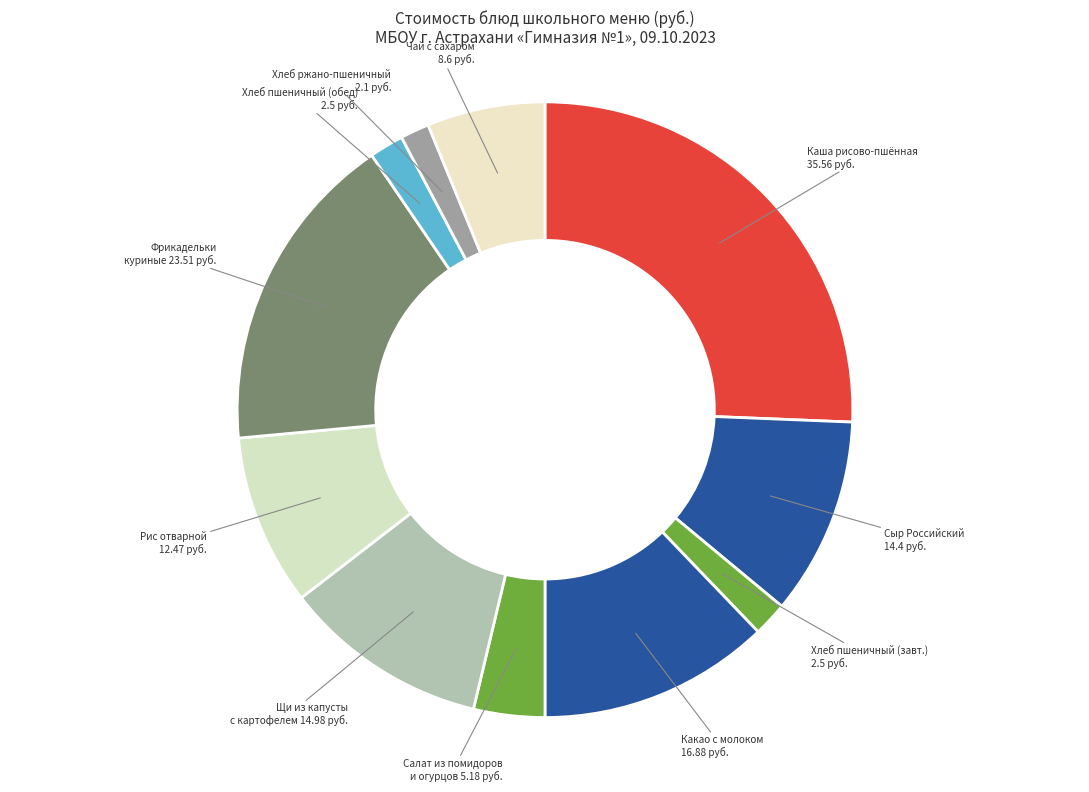

Rank the categories by value from lowest to highest.

Хлеб ржано-пшеничный, Хлеб пшеничный (завтрак), Хлеб пшеничный (обед), Салат из свежих помидоров и огурцов, Чай с сахаром, Рис отварной, Сыр (порциями) (Российский), Щи из свежей капусты с картофелем, Какао с молоком, Фрикадельки из кур или бройлеров, Каша вязкая молочная из риса и пшена